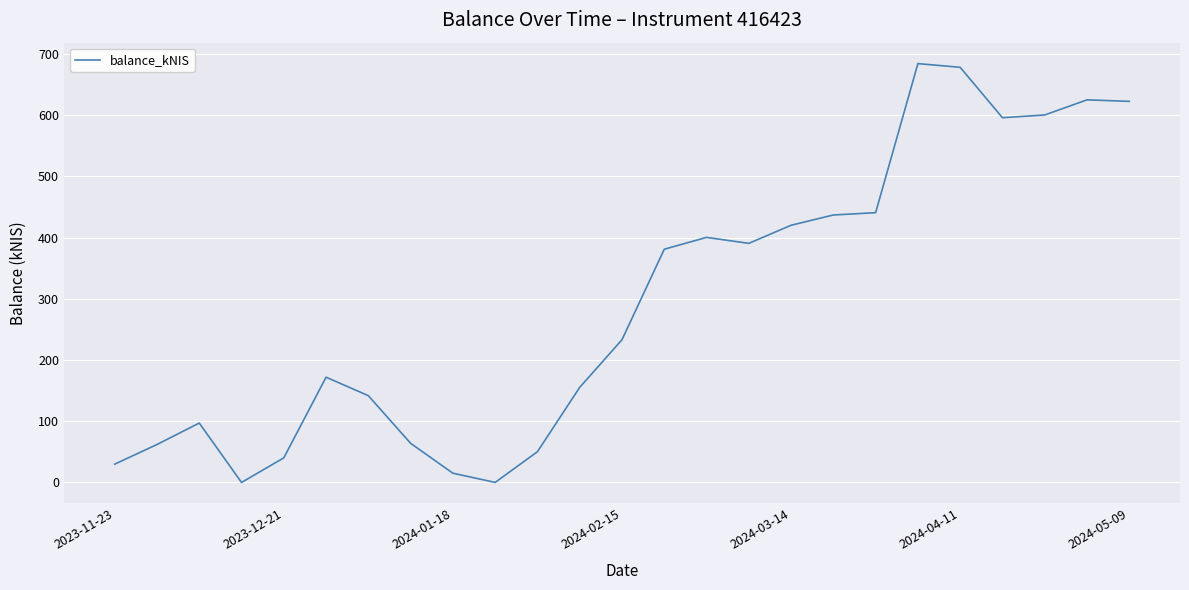

How many distinct data groups are displayed?

1